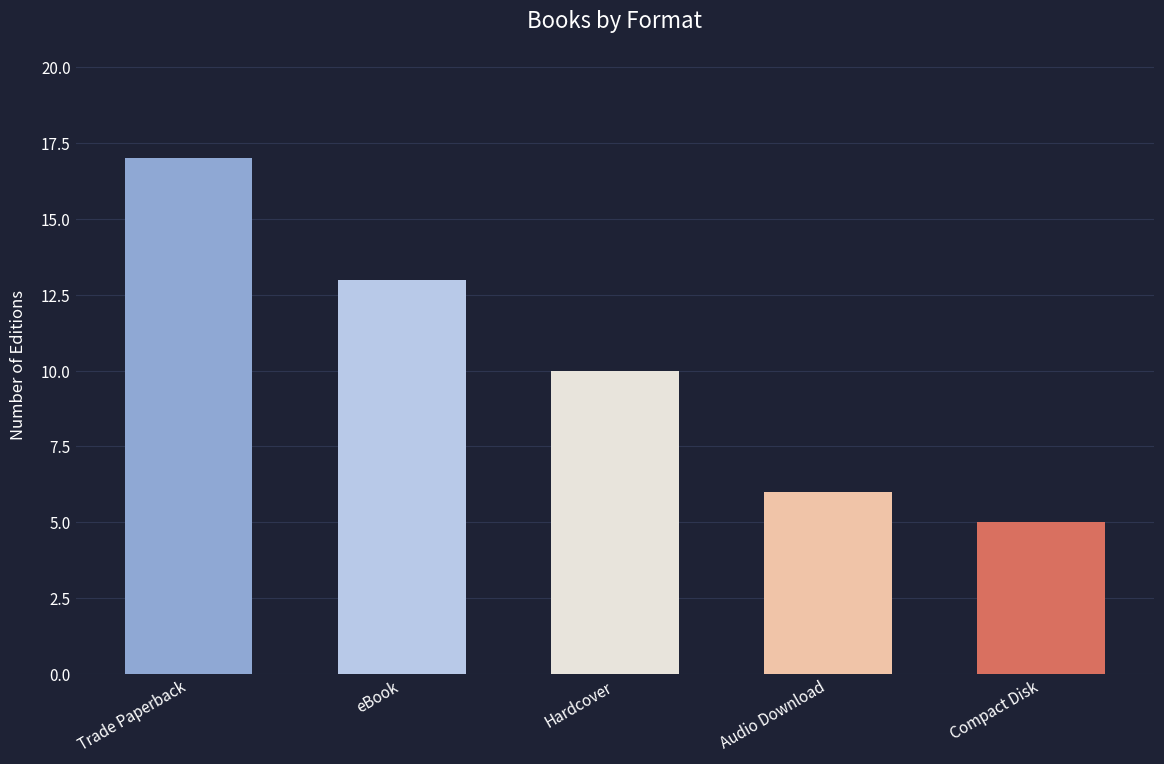

What is the value of the 1st bar from the left?

17